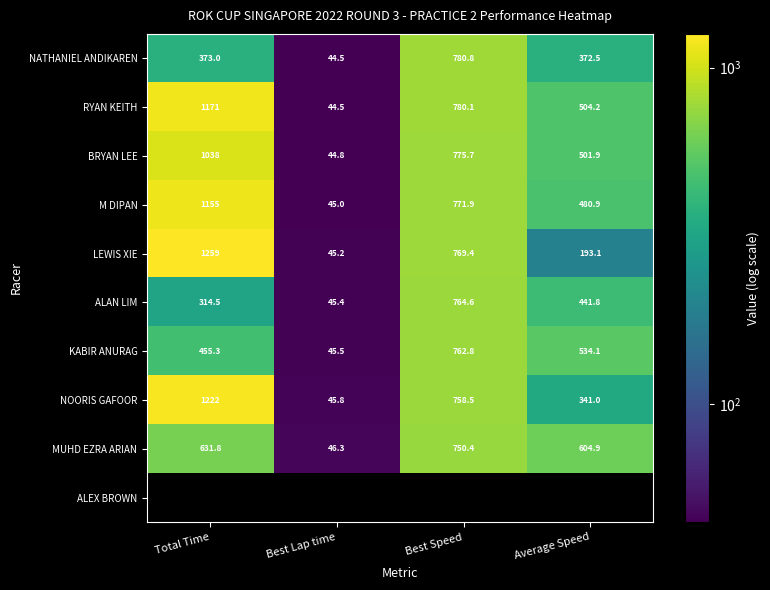

What is the difference between the highest and lowest values at Best Speed?

30.3